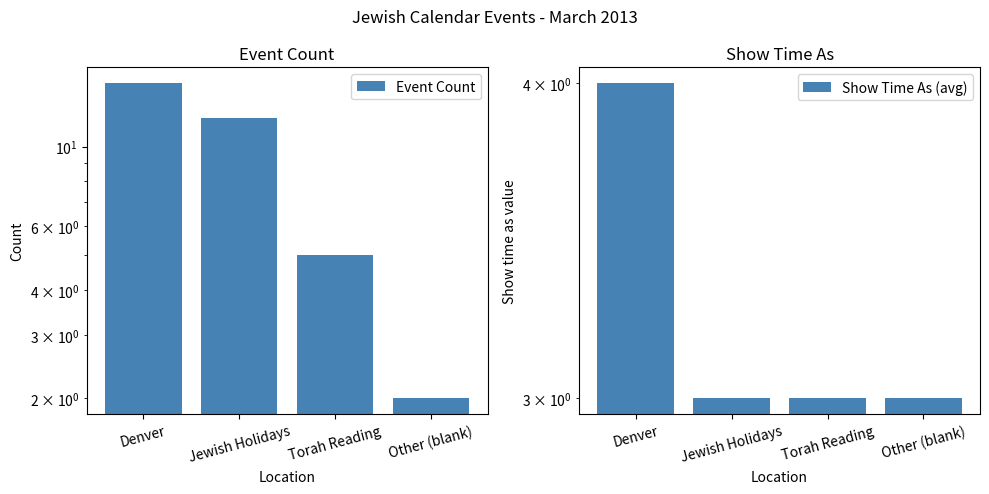

How many data points does each series have?

4